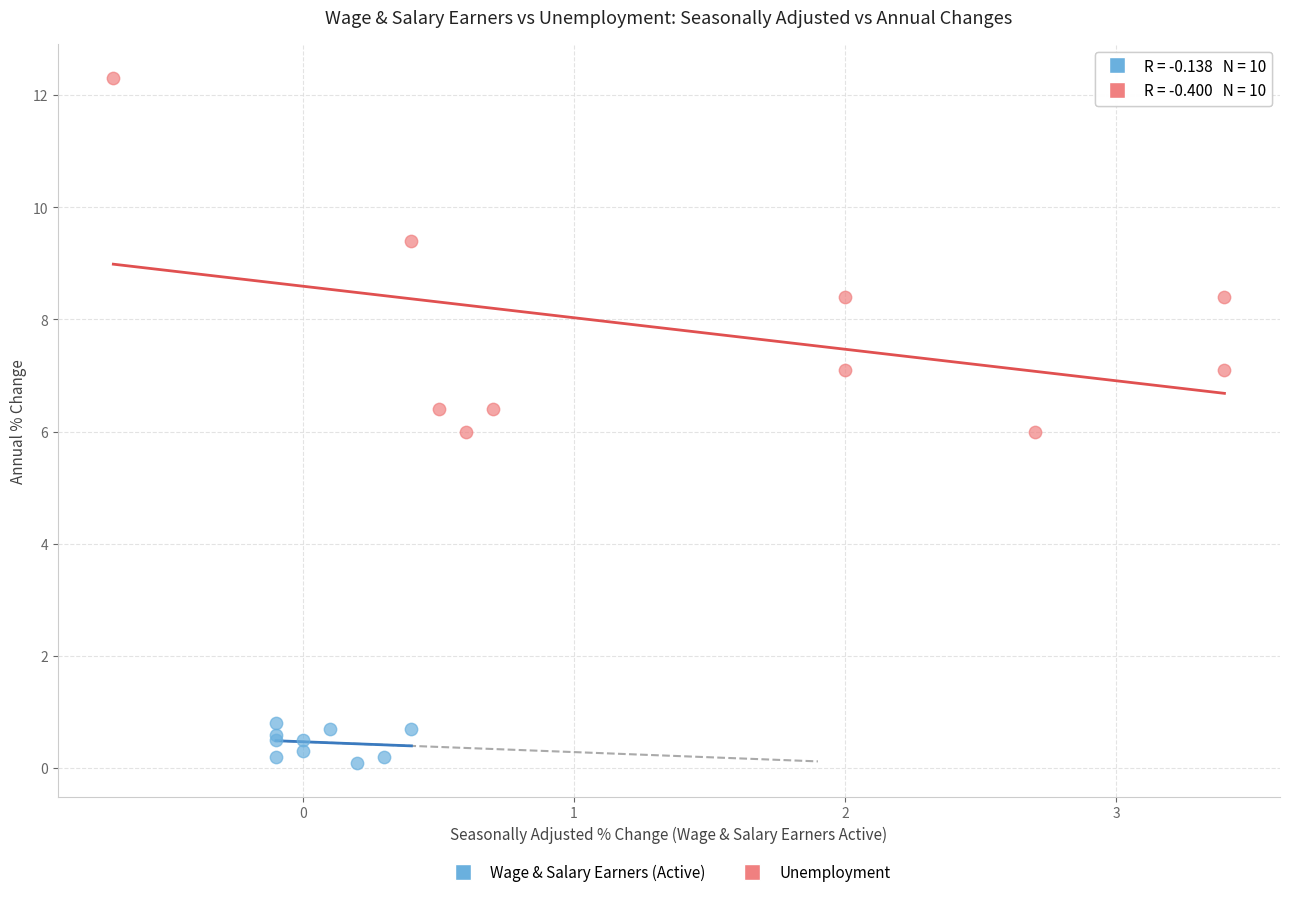

Which series has the widest spread of Y values?

Unemployment